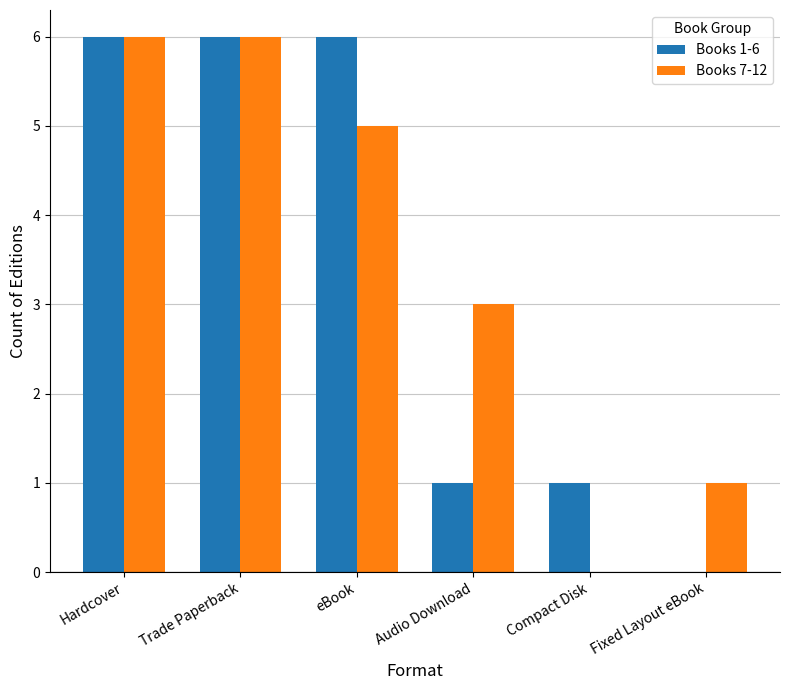

What is the average value of the Books 7-12 series?

4